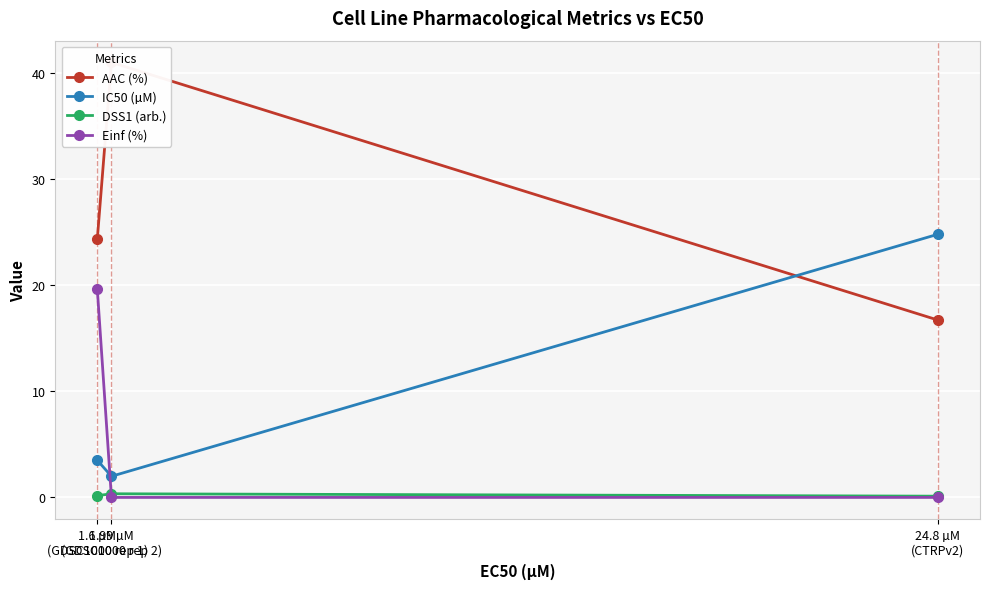

At how many categories does at least one series exceed 17?

3